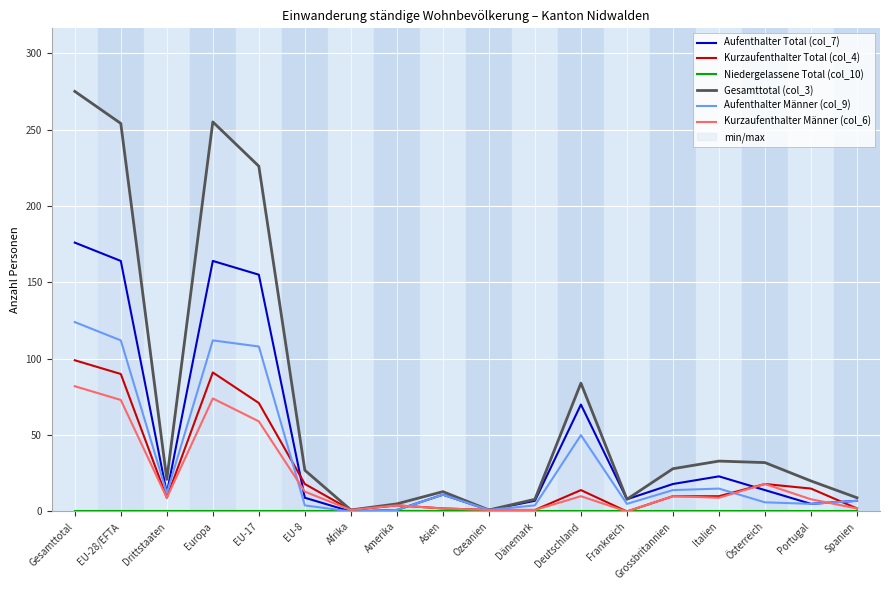

True or false: Niedergelassene Total (col_10) has more than 0 interior local peaks.

False